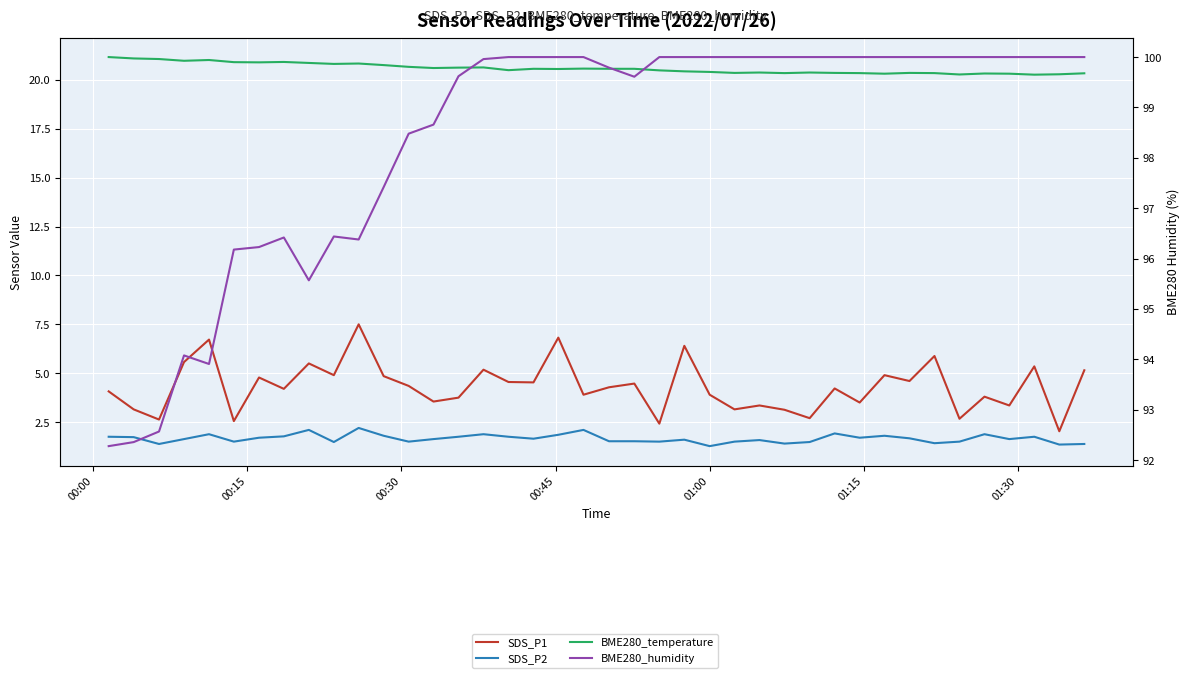

Is the value of SDS_P2 at 28 greater than the value of SDS_P1 at 38?

No